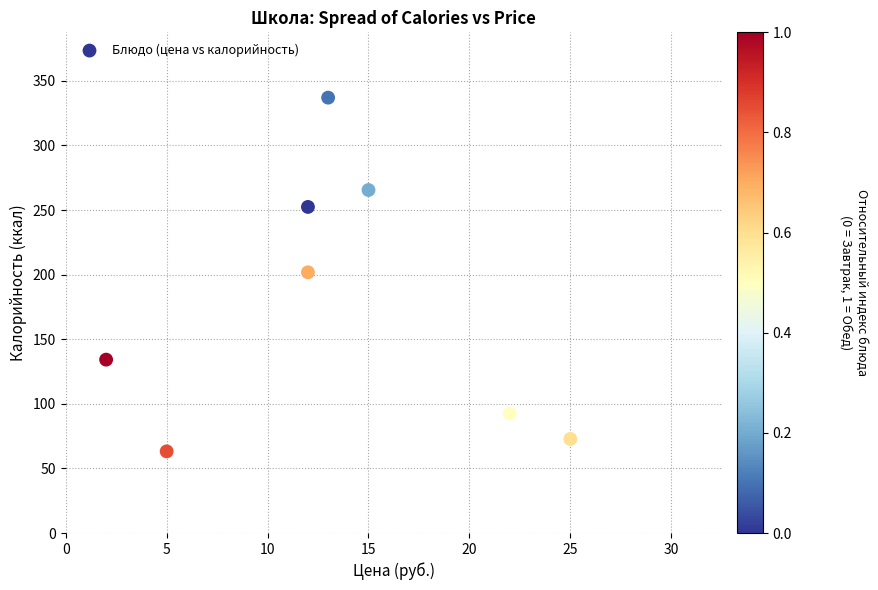

What is the average X value?

13.2